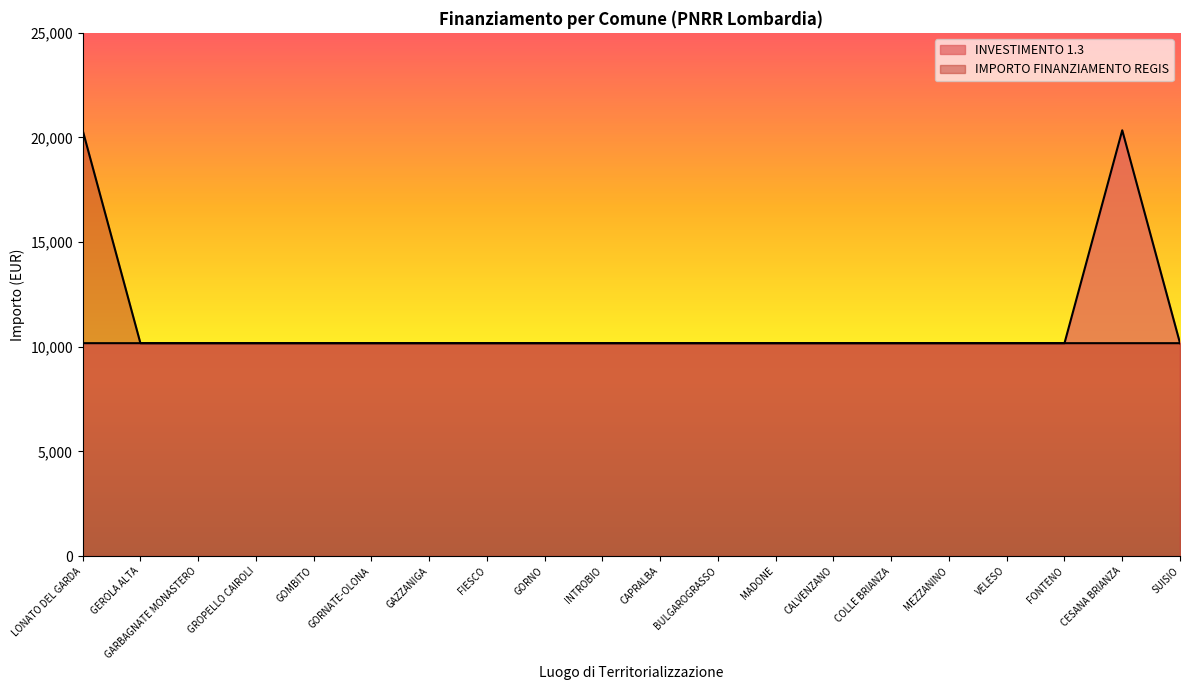

What are all the series names shown in the legend?

INVESTIMENTO 1.3, IMPORTO FINANZIAMENTO REGIS